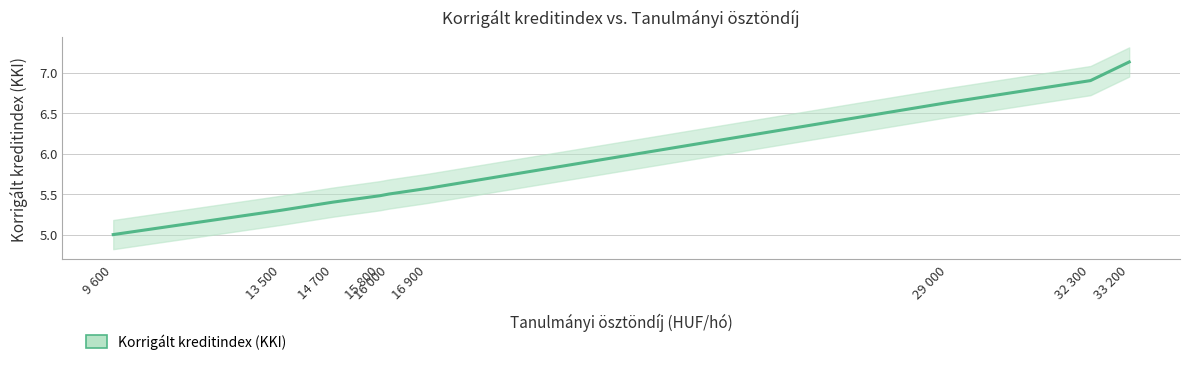

What is the approximate value at 15800?

5.5